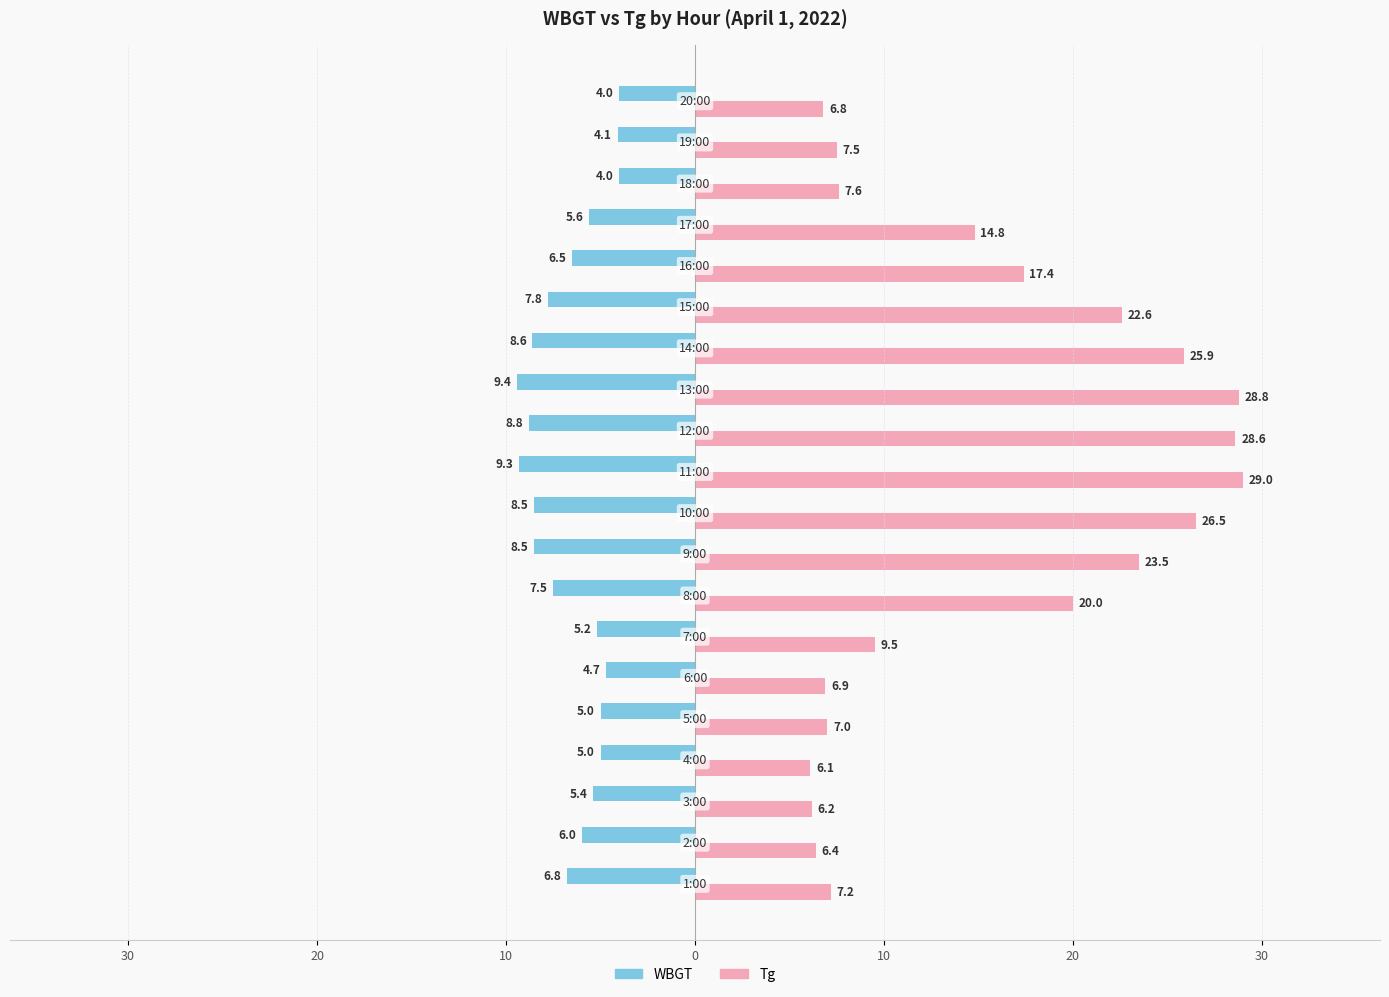

What is the average value of the WBGT series?

-6.5